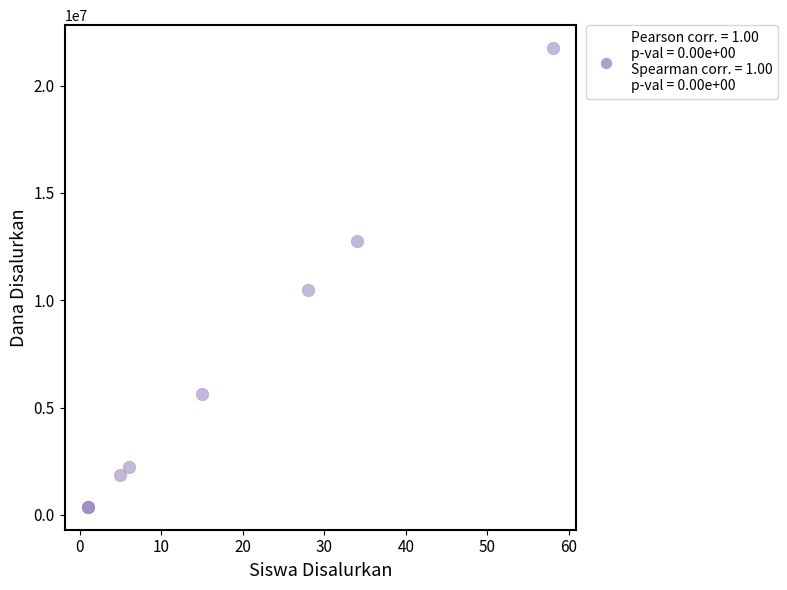

What Y value in the scatter plot is closest to 11062500?

10500000